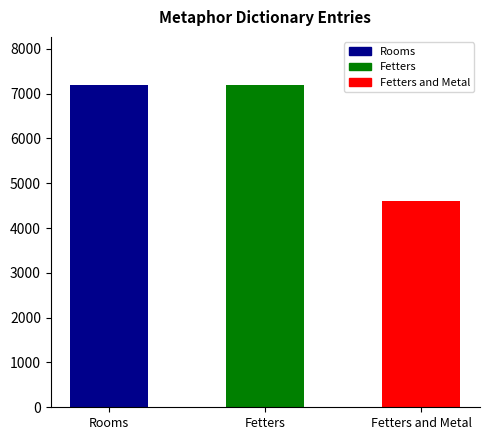

What is the label of the 3rd bar from the right?

Rooms